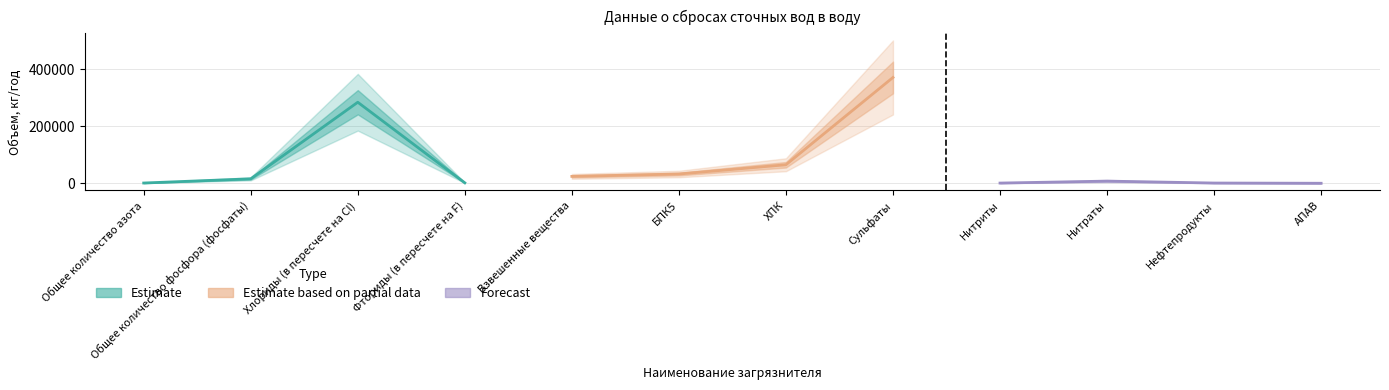

What is the difference between the maximum and minimum values in the Estimate series?

282892.1